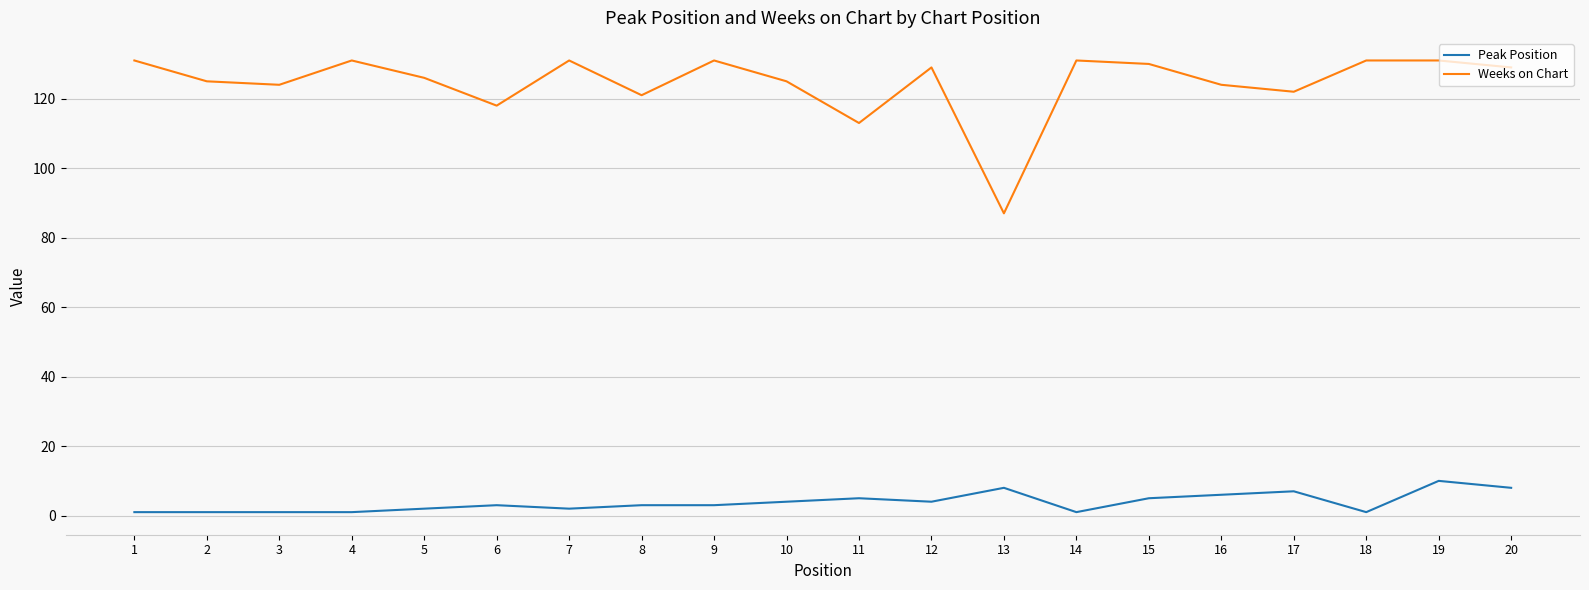

What is the maximum value shown in the chart?

131